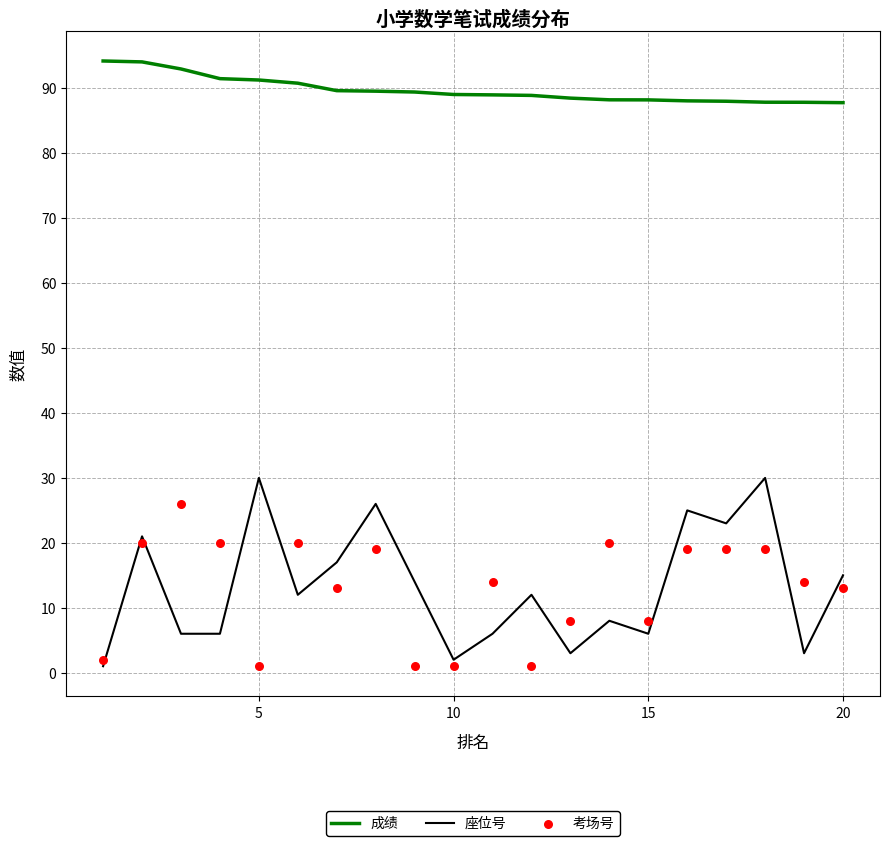

At how many categories does at least one series exceed 16?

20